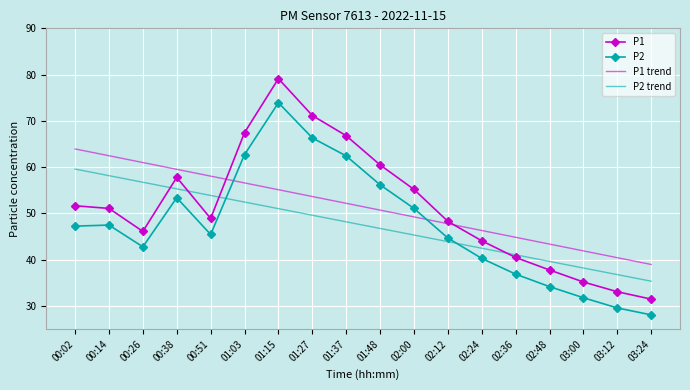

What is the highest value of the P1 trend series?

63.9